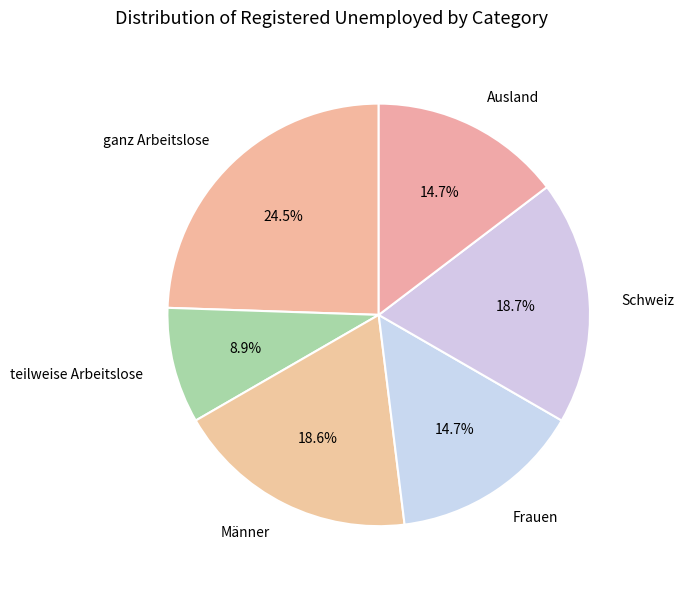

To the nearest percent, what is the combined percentage of Schweiz and Frauen?

33%